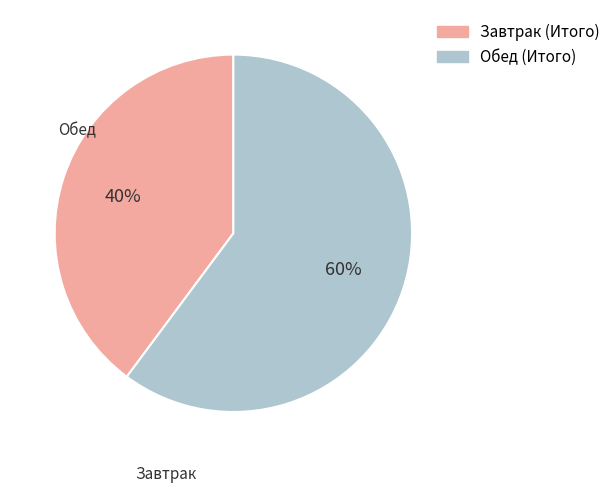

Is there a majority slice in this chart?

Yes